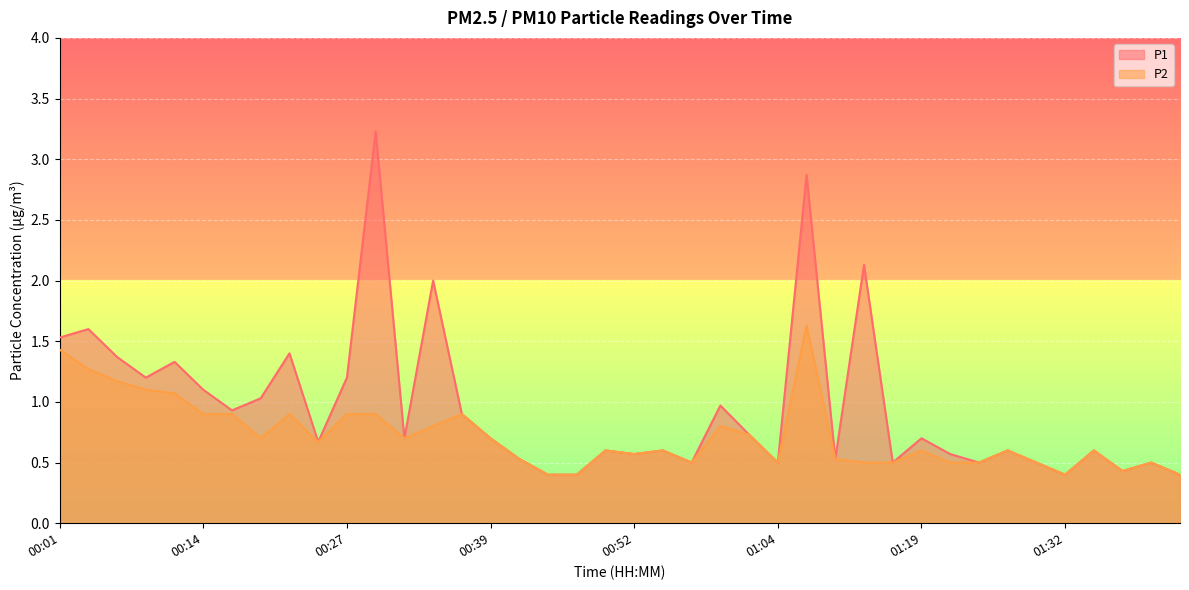

List the labels in order of P1 value, largest first.

00:29, 01:07, 01:14, 00:34, 00:04, 00:01, 00:22, 00:06, 00:12, 00:09, 00:27, 00:14, 00:19, 00:59, 00:17, 00:37, 01:02, 00:32, 00:39, 01:19, 00:24, 00:49, 00:54, 01:27, 01:34, 00:52, 01:22, 00:42, 01:12, 00:57, 01:04, 01:17, 01:24, 01:29, 01:39, 01:37, 00:44, 00:47, 01:32, 01:42